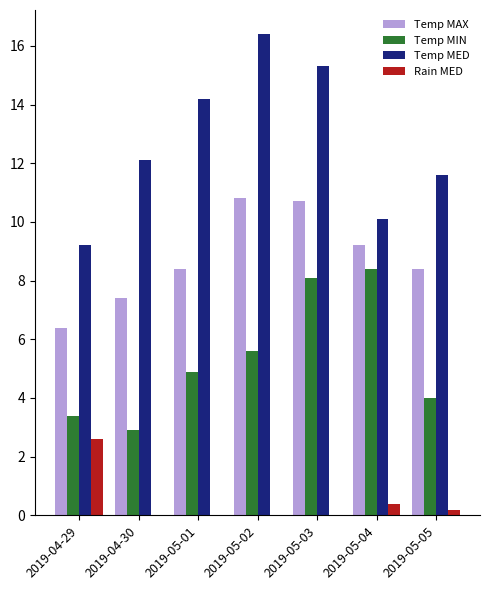

What are all the series names shown in the legend?

Temp MAX, Temp MIN, Temp MED, Rain MED